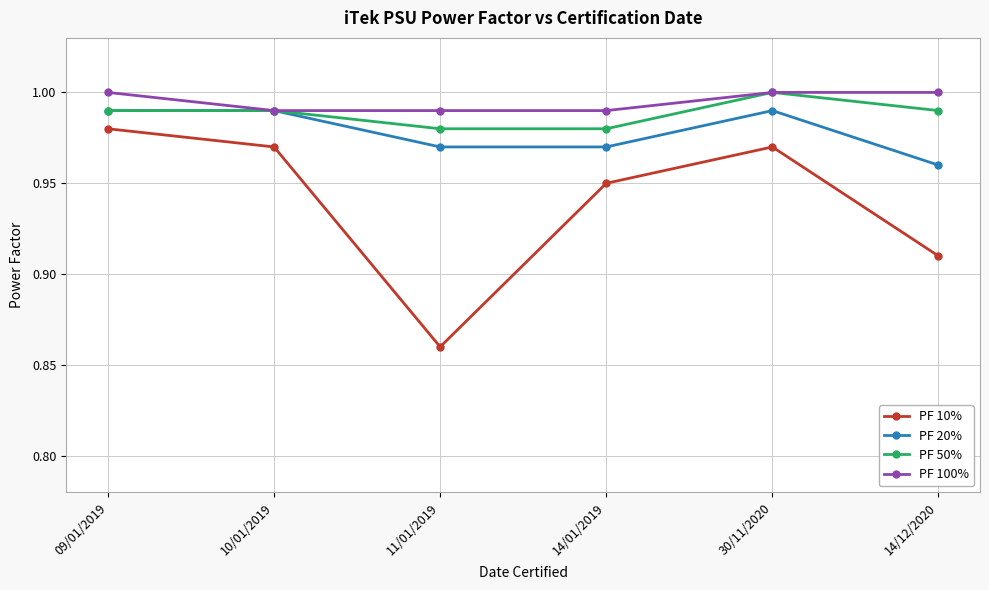

Rank the series at 14/12/2020 from lowest to highest value.

PF 10%, PF 20%, PF 50%, PF 100%